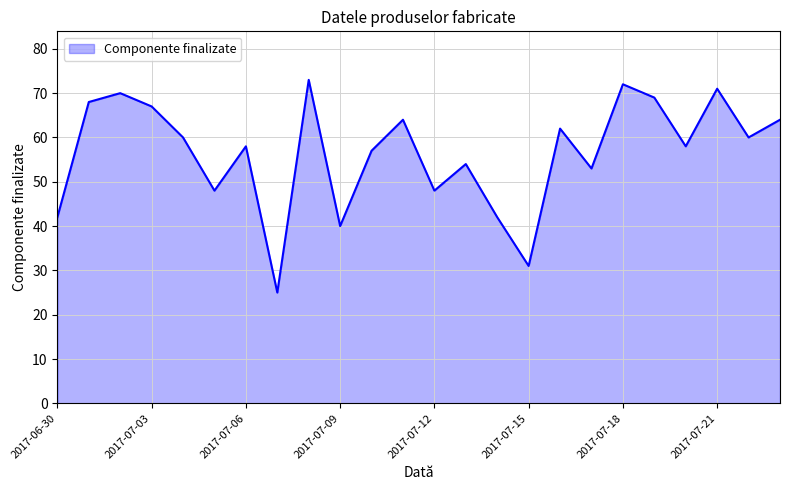

True or false: there are more than 2 points higher than both neighbors.

True